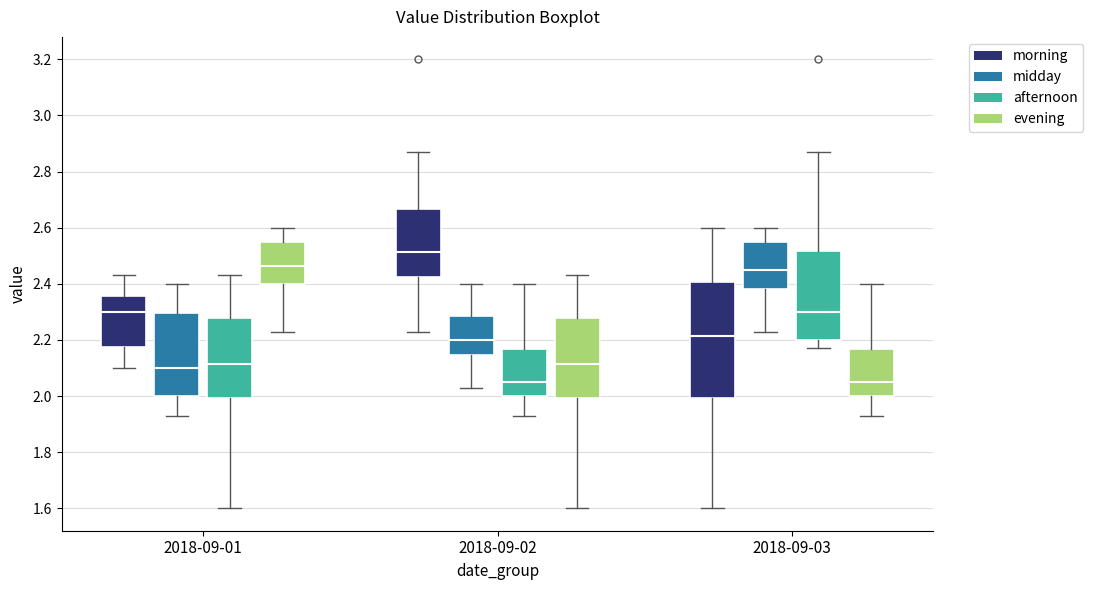

Reading left to right, transcribe this box plot: for each box, give where its median line is, the range the box spans, and where its two whiskers end, as read against the y-axis. The values are not printed on the chart, so give them approximately, as read against the axis.

2018-09-01 (morning): median 2.30, box 2.18 to 2.36, whiskers 2.10 to 2.44
2018-09-01 (midday): median 2.10, box 2.00 to 2.30, whiskers 1.94 to 2.40
2018-09-01 (afternoon): median 2.12, box 2.00 to 2.28, whiskers 1.60 to 2.44
2018-09-01 (evening): median 2.46, box 2.40 to 2.54, whiskers 2.24 to 2.60
2018-09-02 (morning): median 2.52, box 2.42 to 2.66, whiskers 2.24 to 2.88
2018-09-02 (midday): median 2.20, box 2.14 to 2.28, whiskers 2.04 to 2.40
2018-09-02 (afternoon): median 2.06, box 2.00 to 2.16, whiskers 1.94 to 2.40
2018-09-02 (evening): median 2.12, box 2.00 to 2.28, whiskers 1.60 to 2.44
2018-09-03 (morning): median 2.22, box 2.00 to 2.40, whiskers 1.60 to 2.60
2018-09-03 (midday): median 2.46, box 2.38 to 2.54, whiskers 2.24 to 2.60
2018-09-03 (afternoon): median 2.30, box 2.20 to 2.52, whiskers 2.18 to 2.88
2018-09-03 (evening): median 2.06, box 2.00 to 2.16, whiskers 1.94 to 2.40